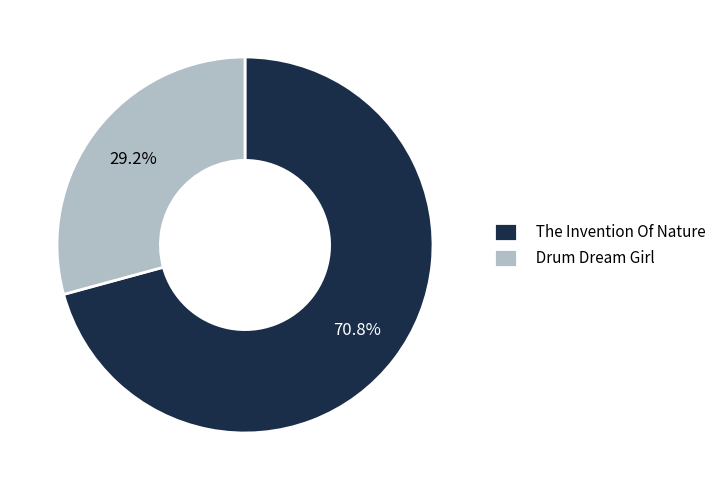

What is the largest slice in the pie chart?

The Invention Of Nature